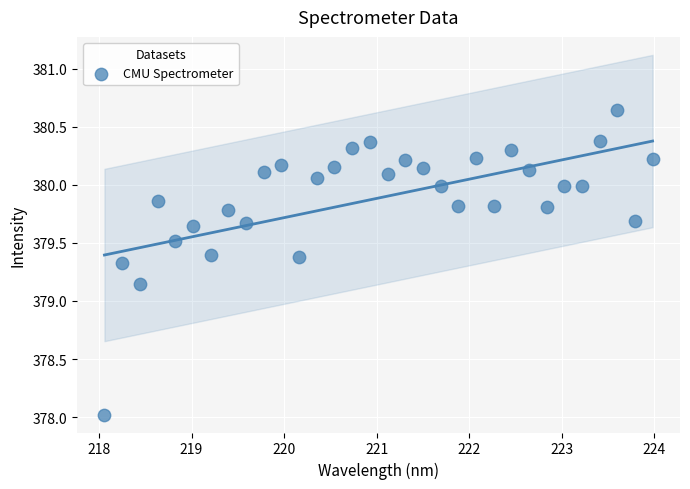

What is the range of X values (max minus min)?

5.9